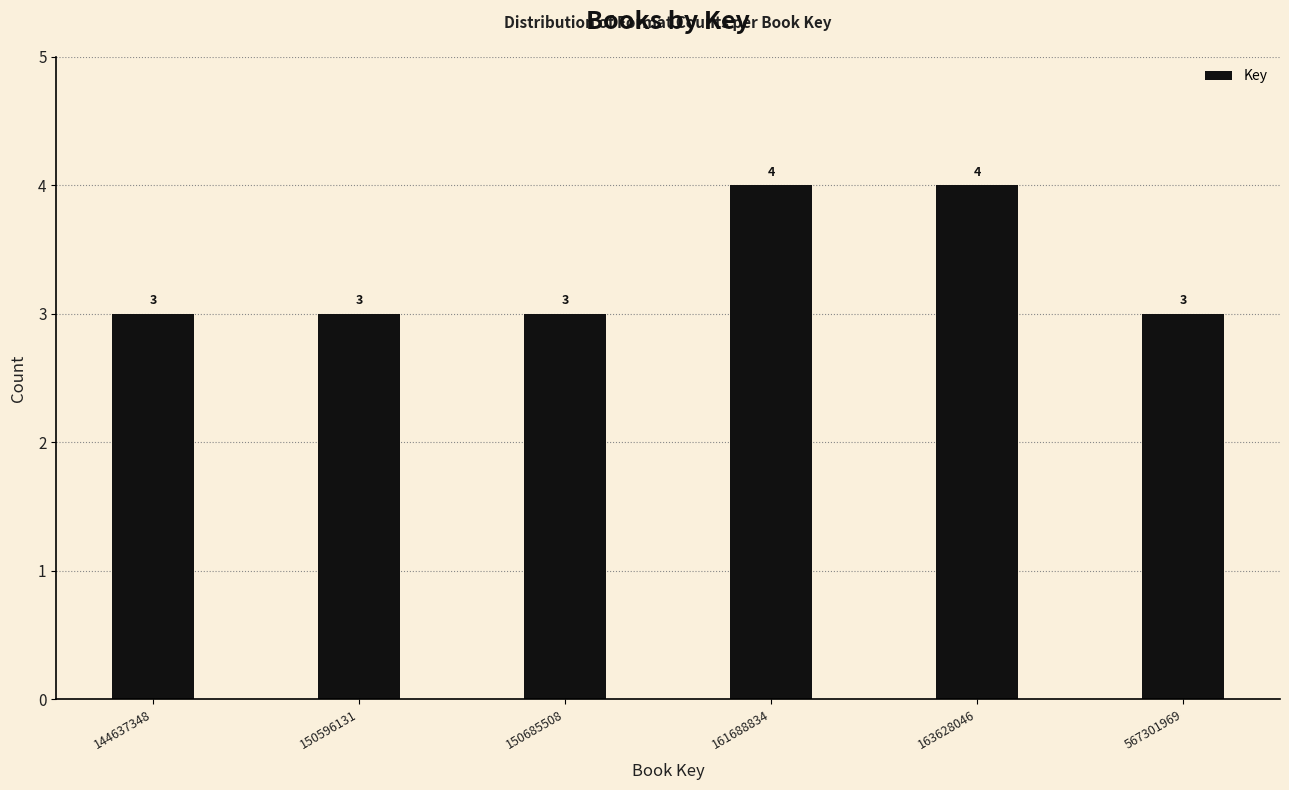

Reading right to left, transcribe all the data shown in this chart.

567301969=3	163628046=4	161688834=4	150685508=3	150596131=3	144637348=3